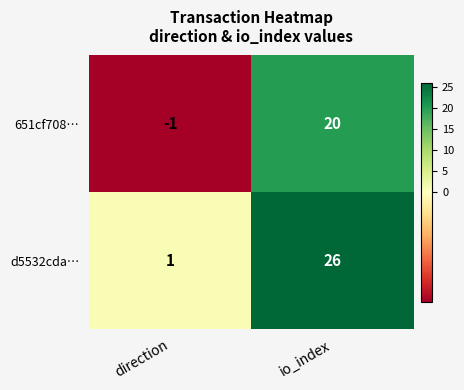

How many categories are shown in the chart?

2